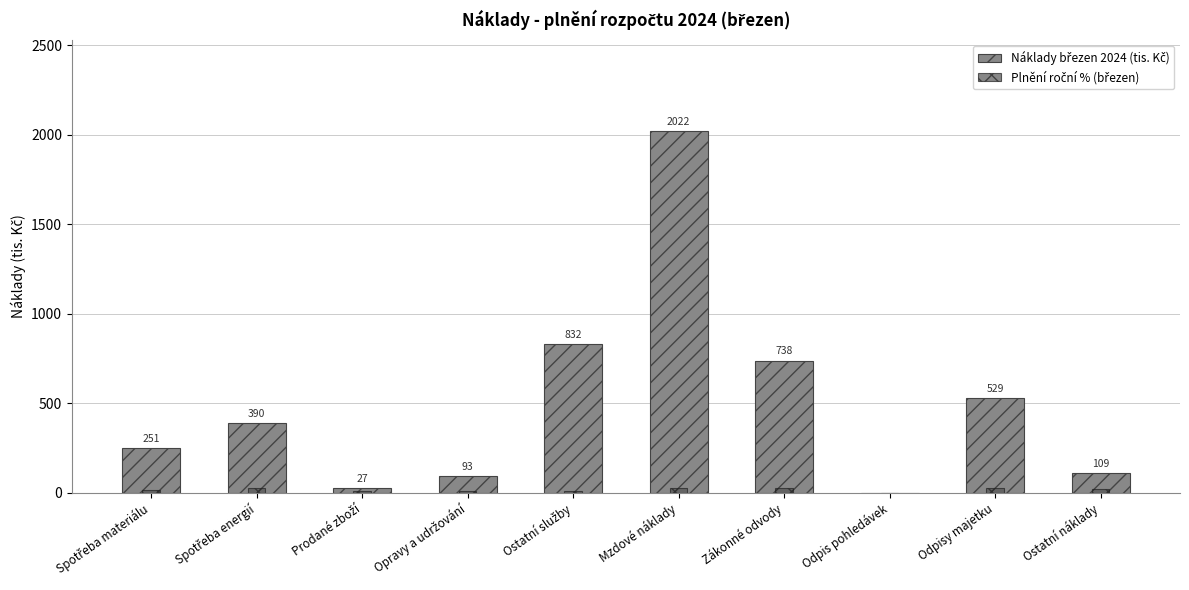

What is the greatest value displayed?

2022.0